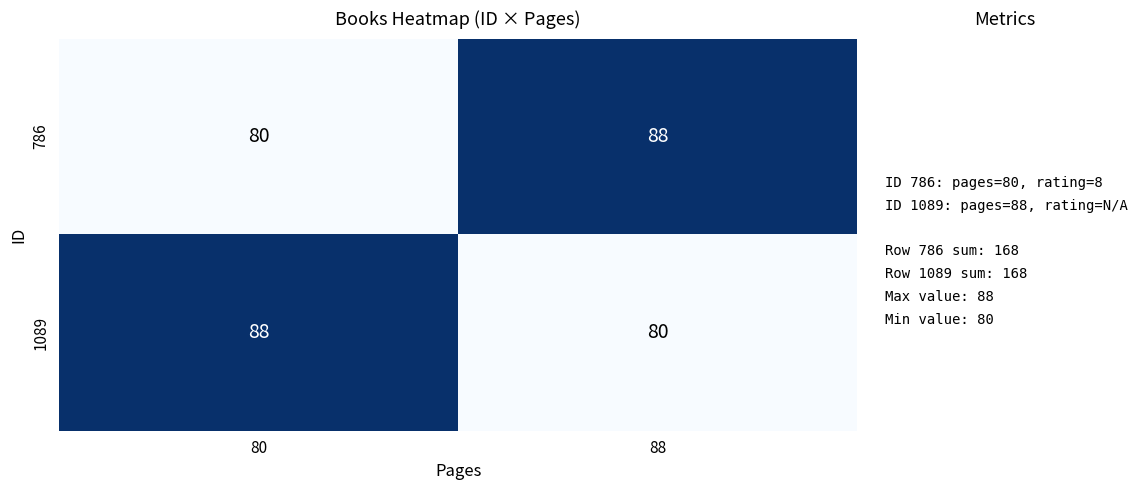

Rank the series at 88 from highest to lowest value.

786, 1089